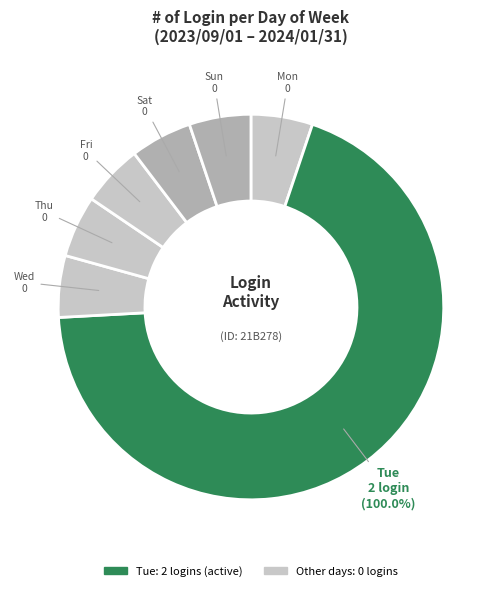

Do Sat and Thu together represent more than half of the pie?

No